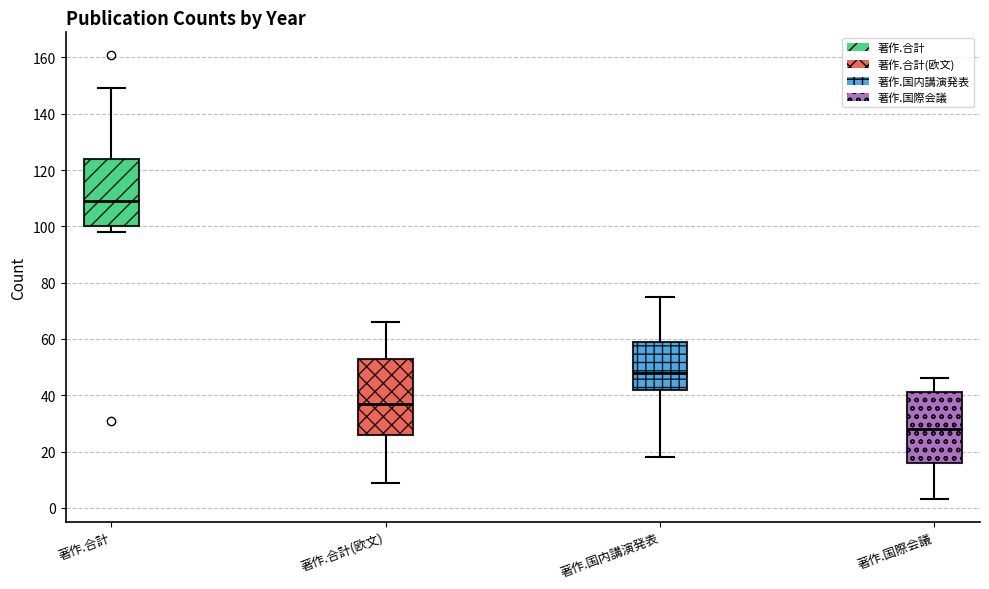

Reading left to right, read every box against the y-axis: the position of its median line, the range the box covers, and the ends of its whiskers. The values are not printed on the chart, so give them approximately, as read against the axis.

著作.合計: median 110, box 100 to 124, whiskers 98 to 150
著作.合計(欧文): median 38, box 26 to 54, whiskers 10 to 66
著作.国内講演発表: median 48, box 42 to 60, whiskers 18 to 76
著作.国際会議: median 28, box 16 to 42, whiskers 4 to 46